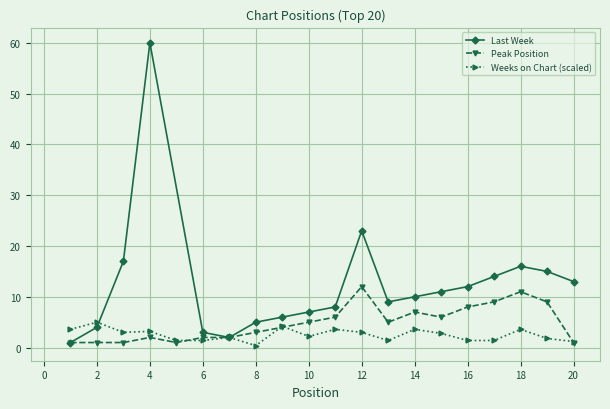

True or false: Peak Position has more than 1 points higher than both neighbors.

True